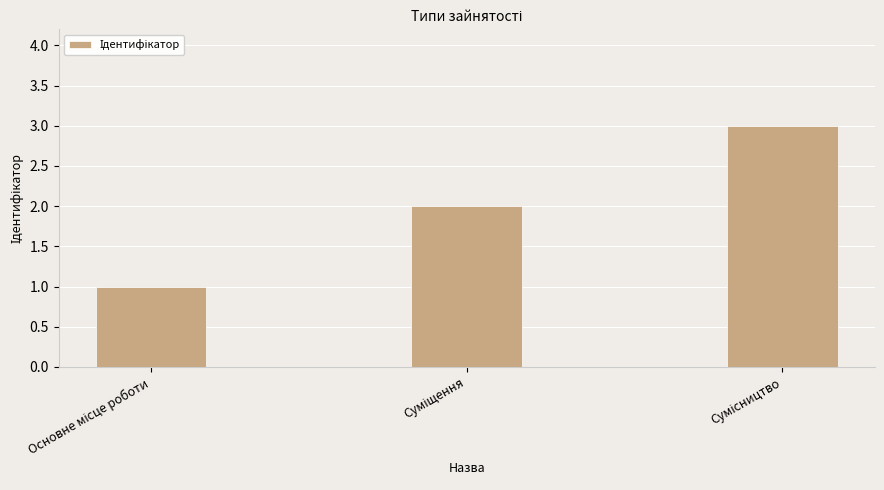

How many series are shown in this chart?

1